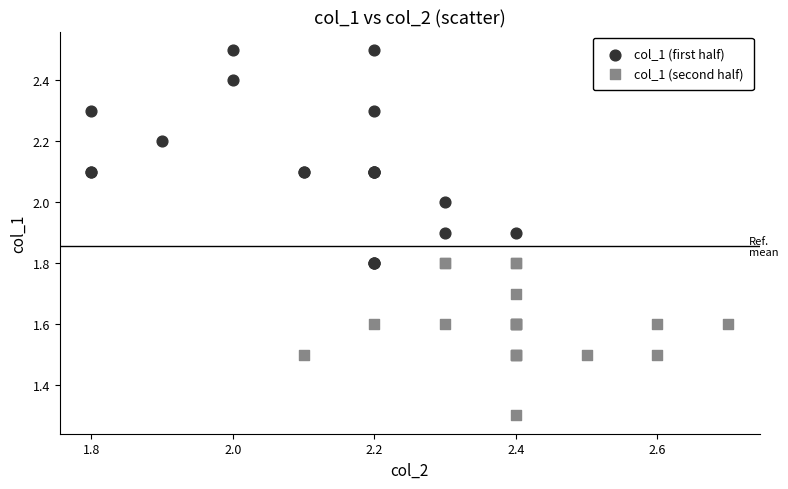

Which series has the largest Y range (max minus min)?

col_1 (first half)